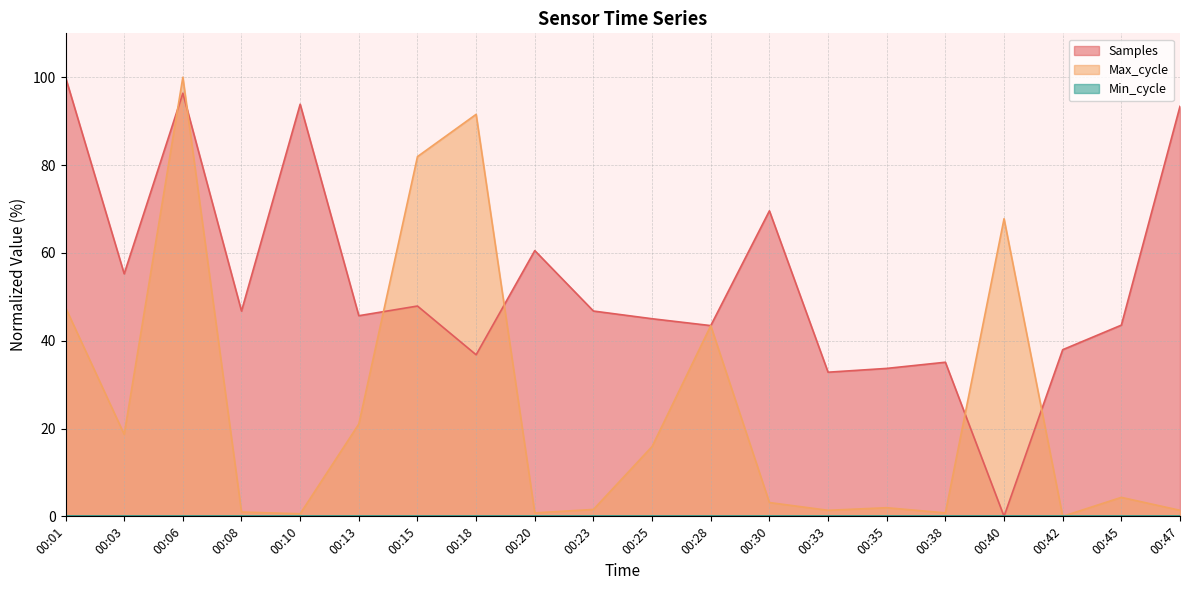

Which series changed the most between 00:28 and 00:40?

Samples